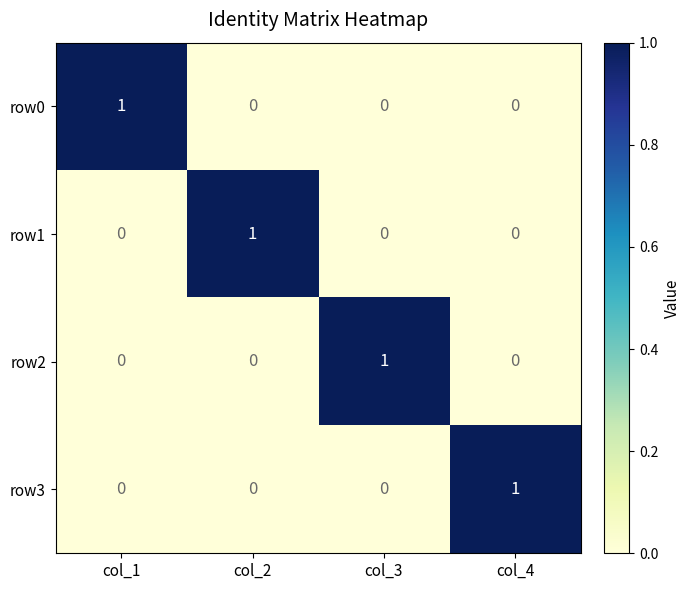

Which category has the highest value in the row3 series?

col_4